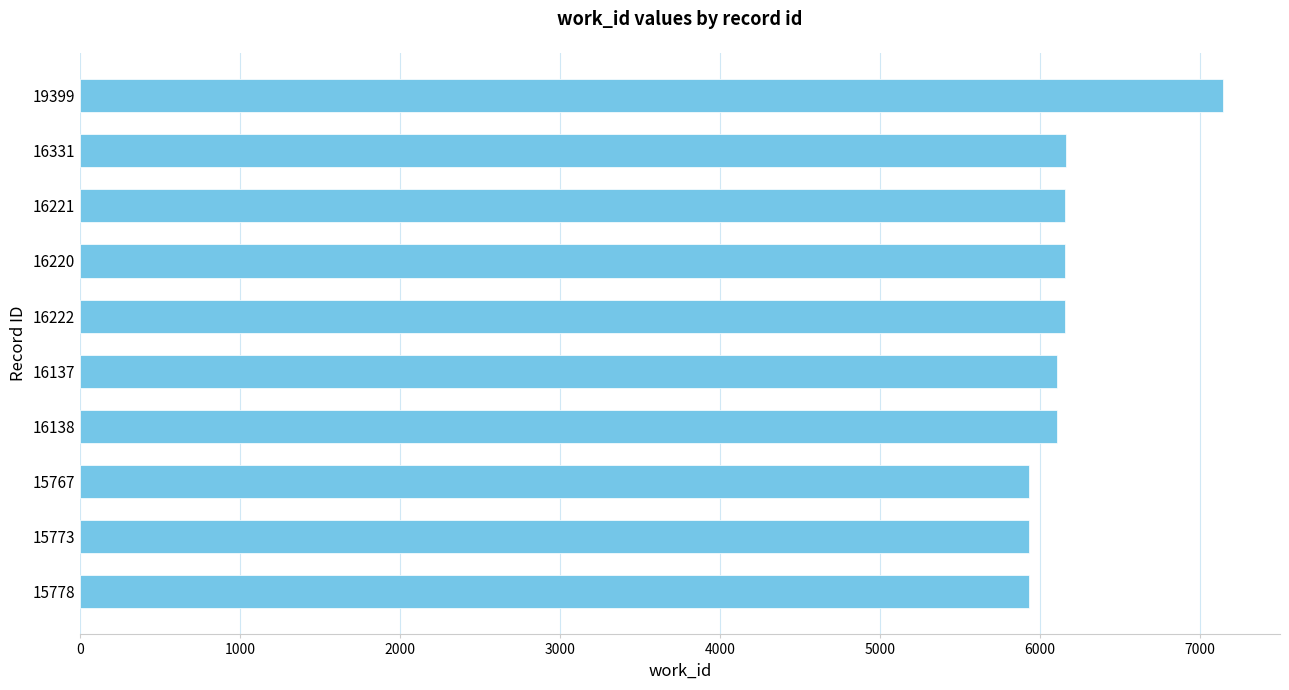

What is the difference between the maximum and second lowest values?

1213